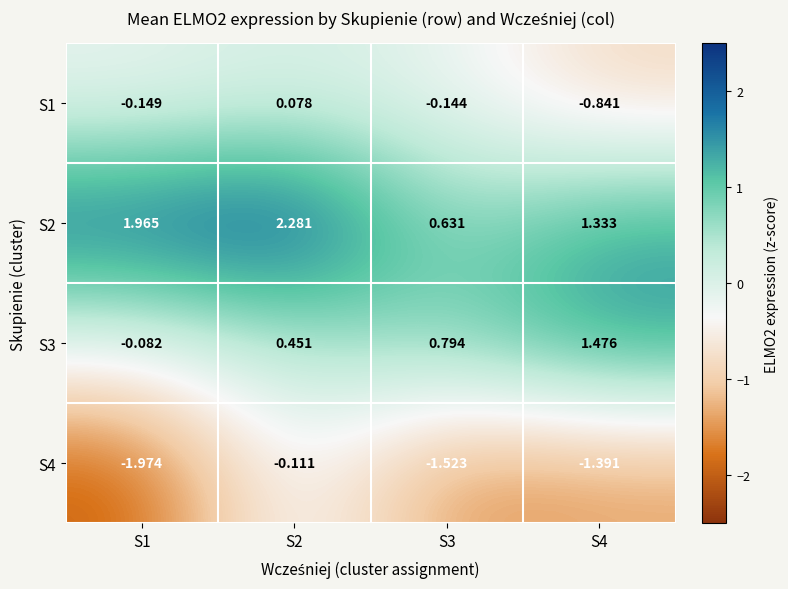

At which category is the sum across all series the highest?

S2